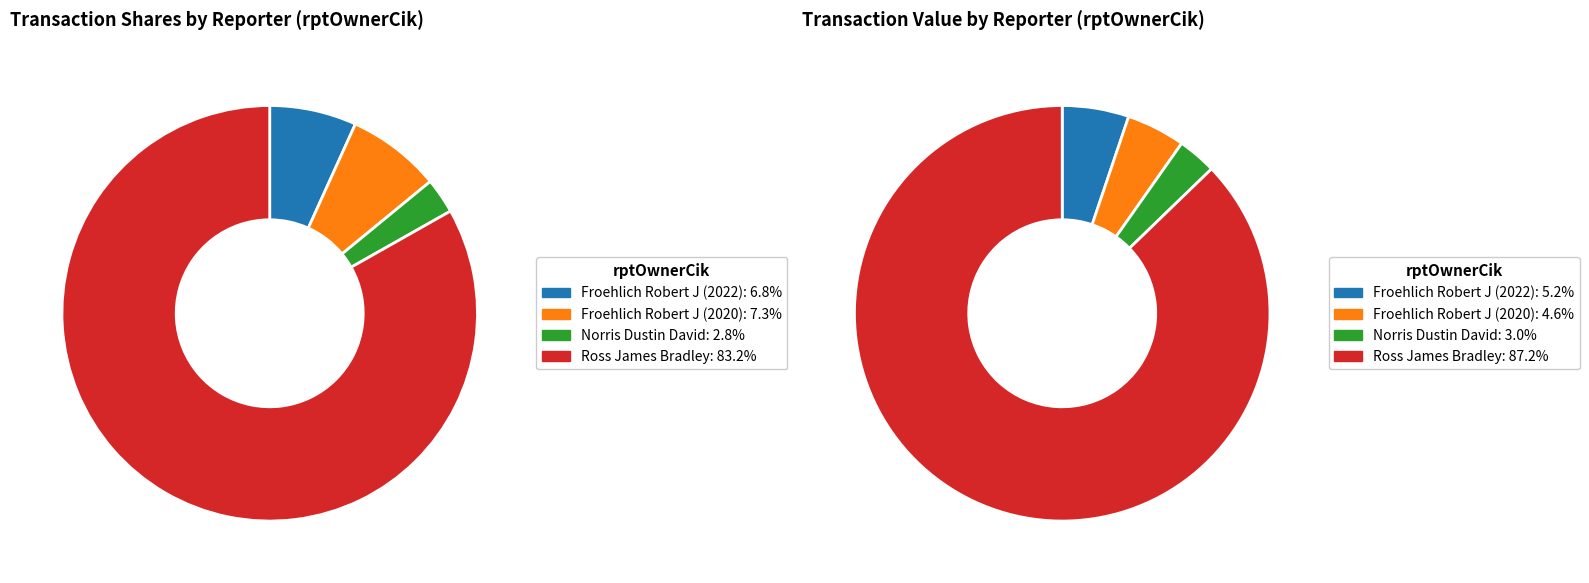

Is there a majority slice in this chart?

Yes